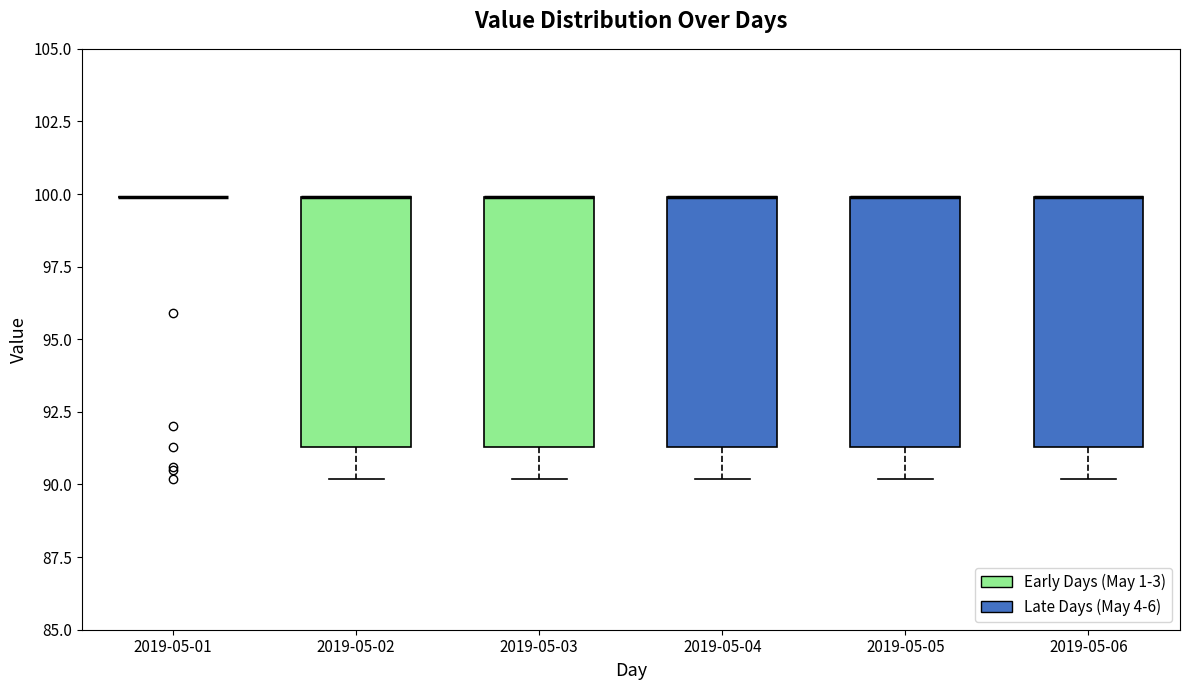

Reading left to right, transcribe this box plot: for each box, give where its median line is, the range the box spans, and where its two whiskers end, as read against the y-axis. The values are not printed on the chart, so give them approximately, as read against the axis.

2019-05-01: box collapsed to a line at 100.0, whiskers 100.0 to 100.0
2019-05-02: median 100.0 (drawn on the box's upper edge), box 91.5 to 100.0, whiskers 90.0 to 100.0
2019-05-03: median 100.0 (drawn on the box's upper edge), box 91.5 to 100.0, whiskers 90.0 to 100.0
2019-05-04: median 100.0 (drawn on the box's upper edge), box 91.5 to 100.0, whiskers 90.0 to 100.0
2019-05-05: median 100.0 (drawn on the box's upper edge), box 91.5 to 100.0, whiskers 90.0 to 100.0
2019-05-06: median 100.0 (drawn on the box's upper edge), box 91.5 to 100.0, whiskers 90.0 to 100.0